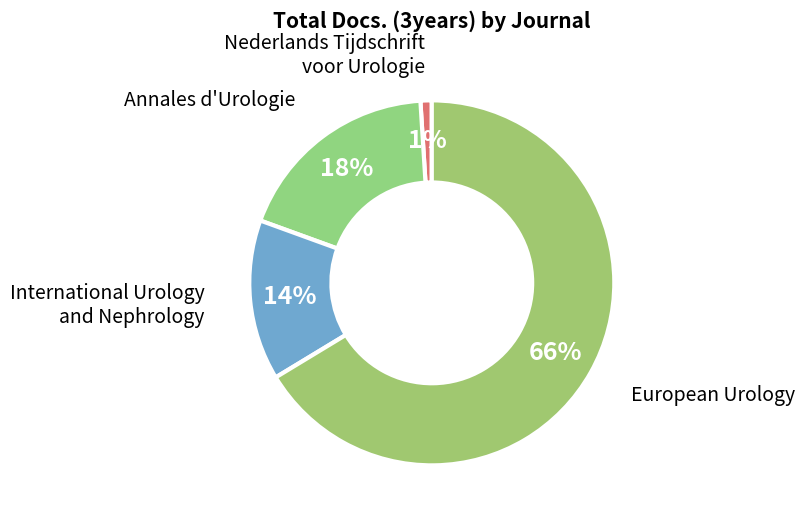

What is the smallest slice in the pie chart?

Nederlands Tijdschrift voor Urologie